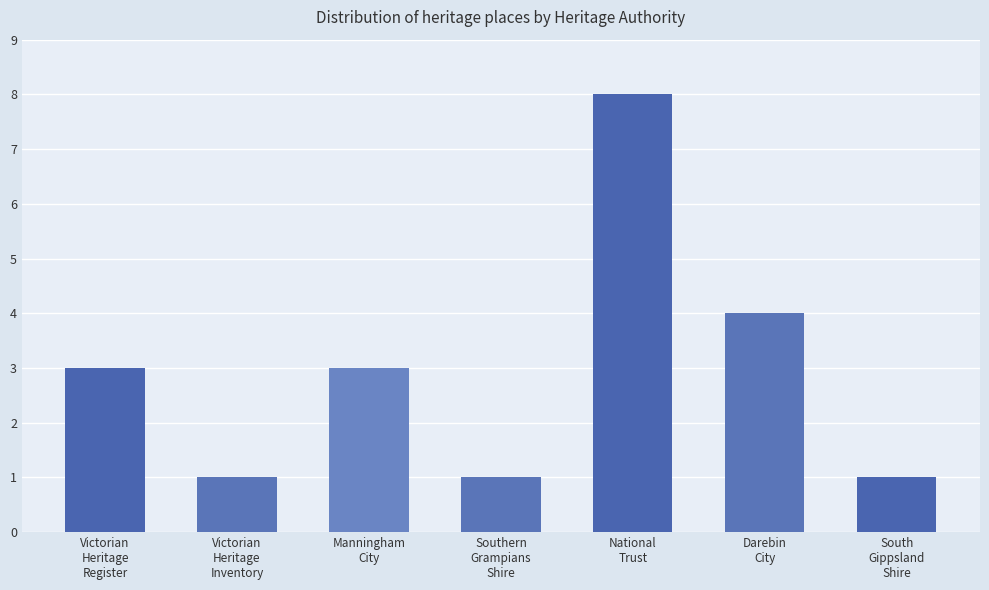

What is the sum of the values at National
Trust and Victorian
Heritage
Register?

11